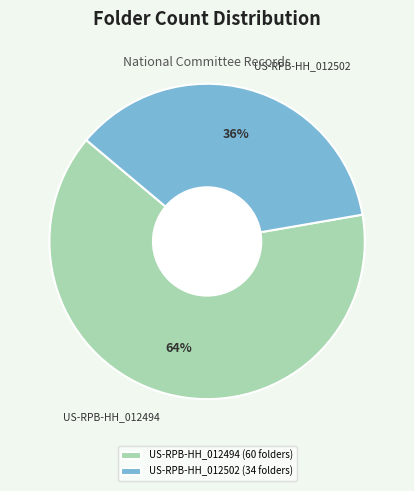

What is the ratio of the value at US-RPB-HH_012494 to the value at US-RPB-HH_012502?

1.8